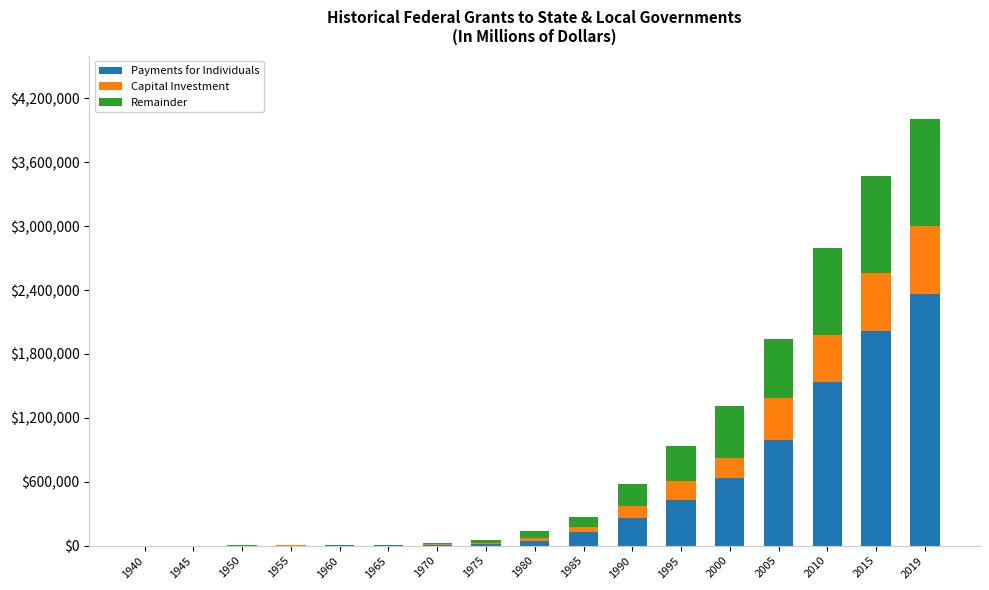

The value of Payments for Individuals at 2010 is 499268. True or false?

False